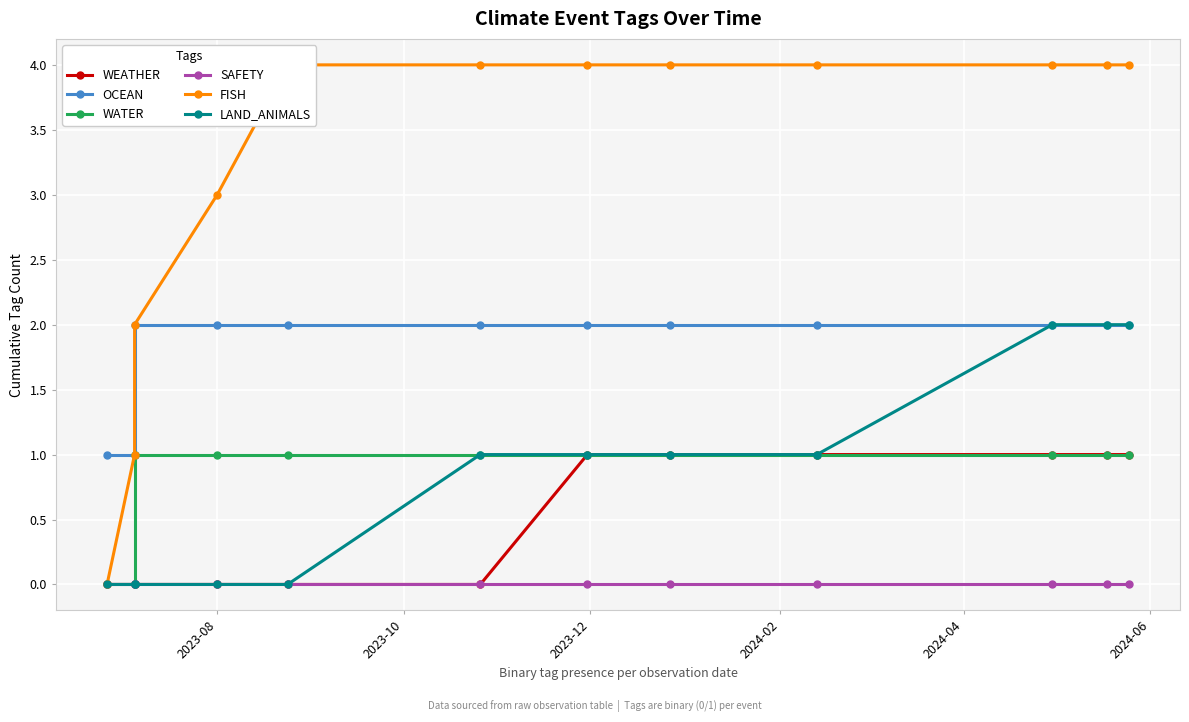

The value of FISH at 2024-04 is 4. True or false?

True